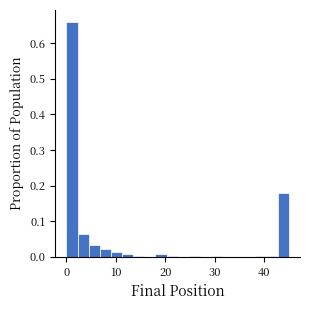

Read against the x-axis, roughly where is the centre of the tallest bar?

1